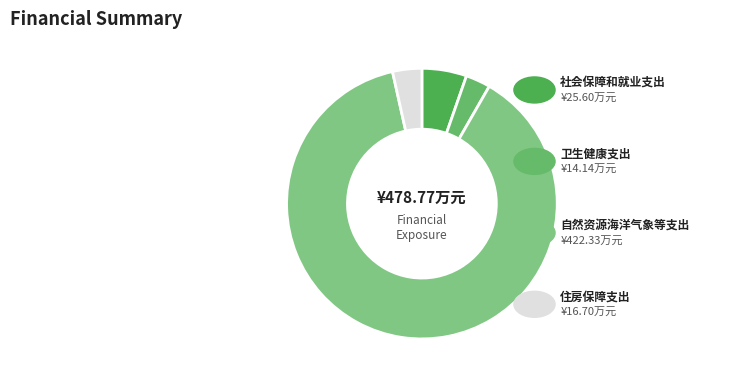

To the nearest percent, what portion does 卫生健康支出 represent?

3%